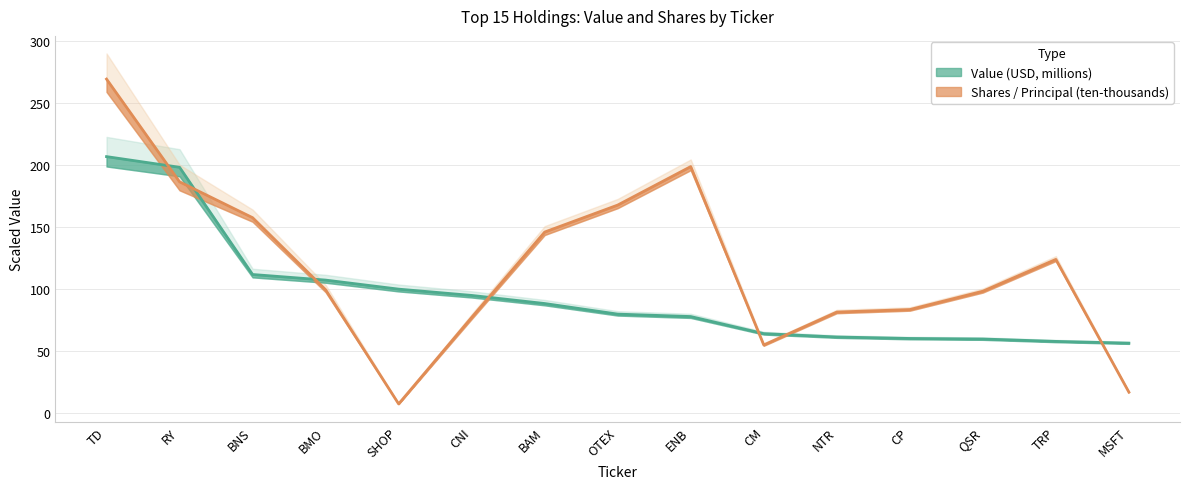

After their last crossing, which series has the higher values: Shares / Principal or Value (USD)?

Value (USD)